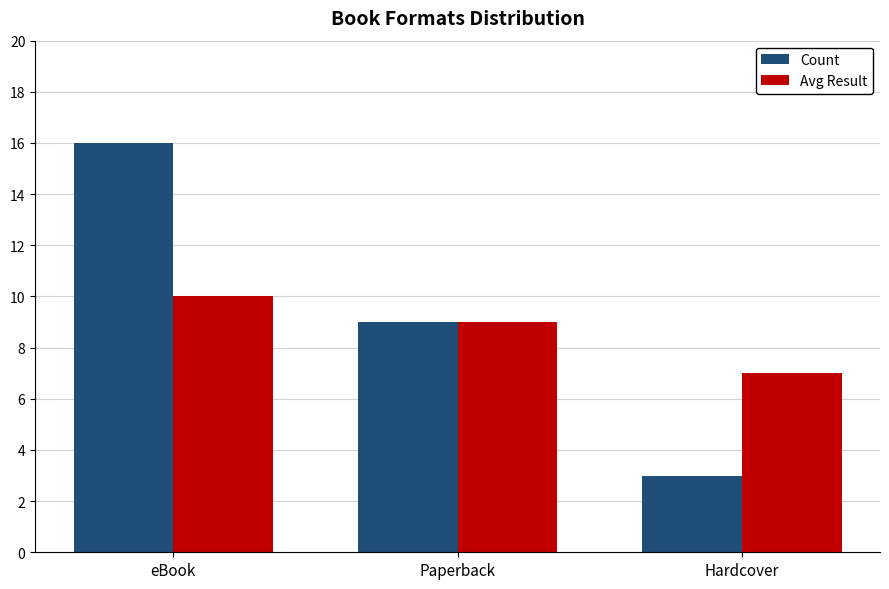

Which category has the lowest value in the Count series?

Hardcover